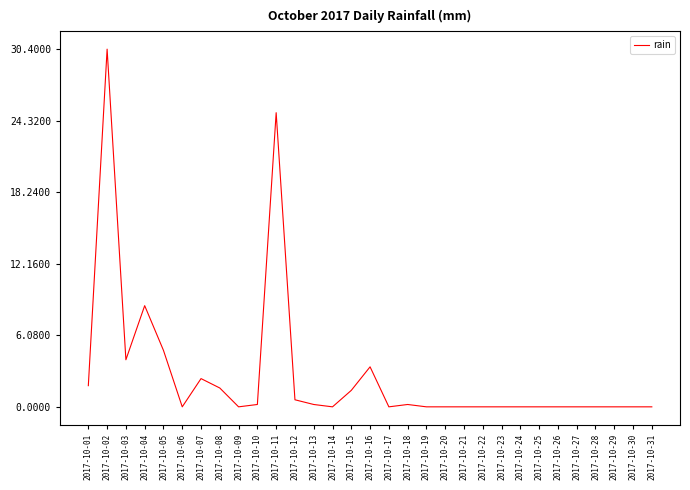

What is the difference between the values at 2017-10-04 and 2017-10-28?

8.6